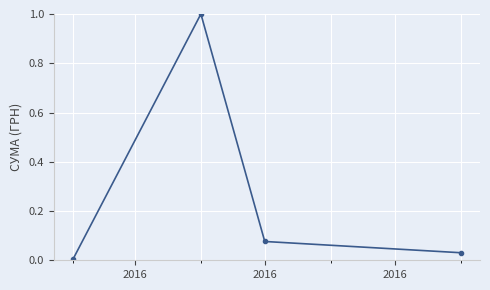

True or false: the data has more than 0 interior local peaks.

True